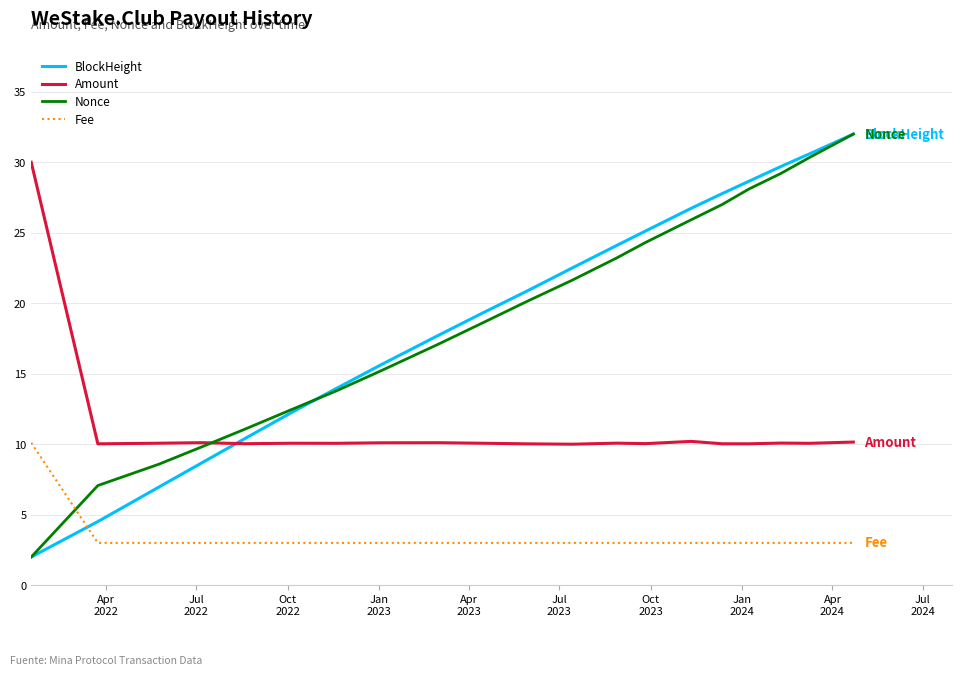

What is the minimum value shown in the chart?

2.0